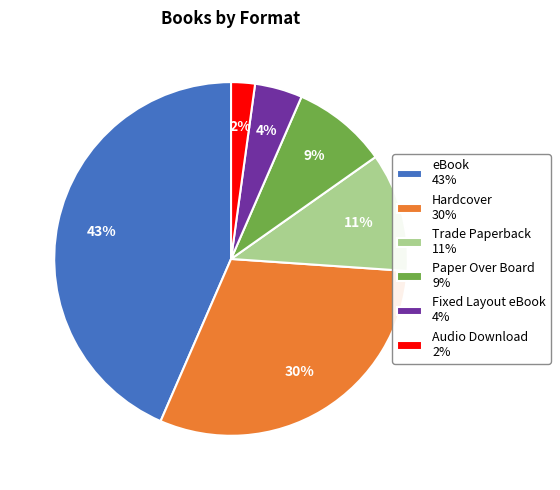

True or false: Hardcover 30% accounts for 30% of the total.

True